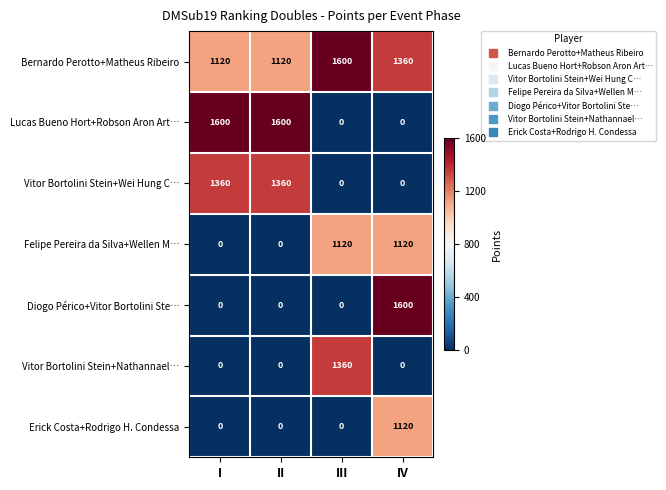

Reading left to right, extract all data points from this chart.

Bernardo Perotto+Matheus Ribeiro: 1120	1120	1600	1360
Lucas Bueno Hort+Robson Aron Art…: 1600	1600	0	0
Vitor Bortolini Stein+Wei Hung C…: 1360	1360	0	0
Felipe Pereira da Silva+Wellen M…: 0	0	1120	1120
Diogo Périco+Vitor Bortolini Ste…: 0	0	0	1600
Vitor Bortolini Stein+Nathannael…: 0	0	1360	0
Erick Costa+Rodrigo H. Condessa: 0	0	0	1120